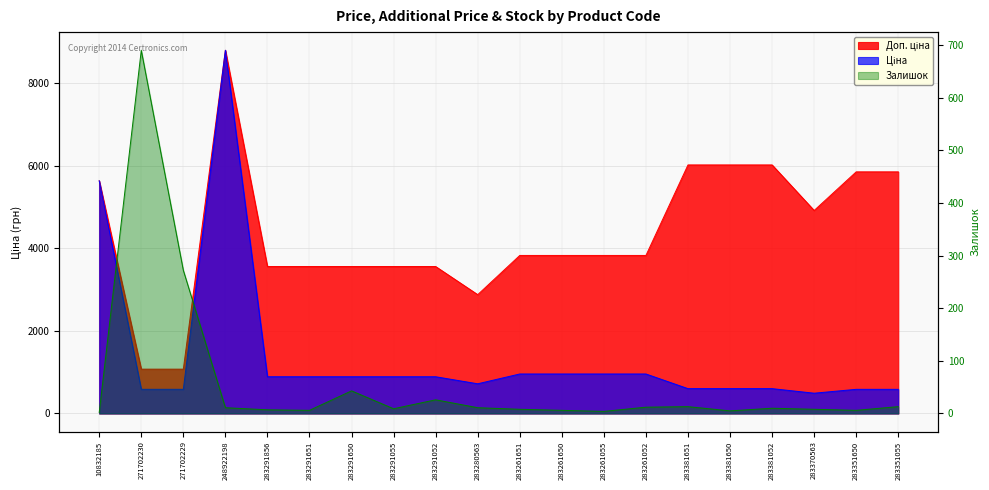

What is the difference between the maximum and minimum values?

688